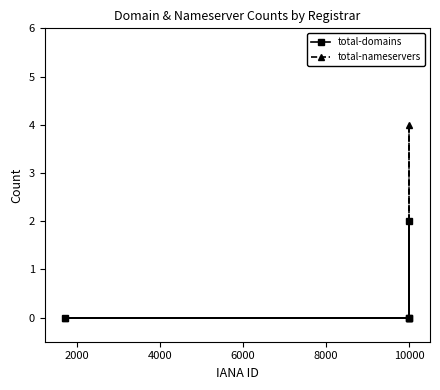

True or false: total-domains and total-nameservers cross at least once.

False